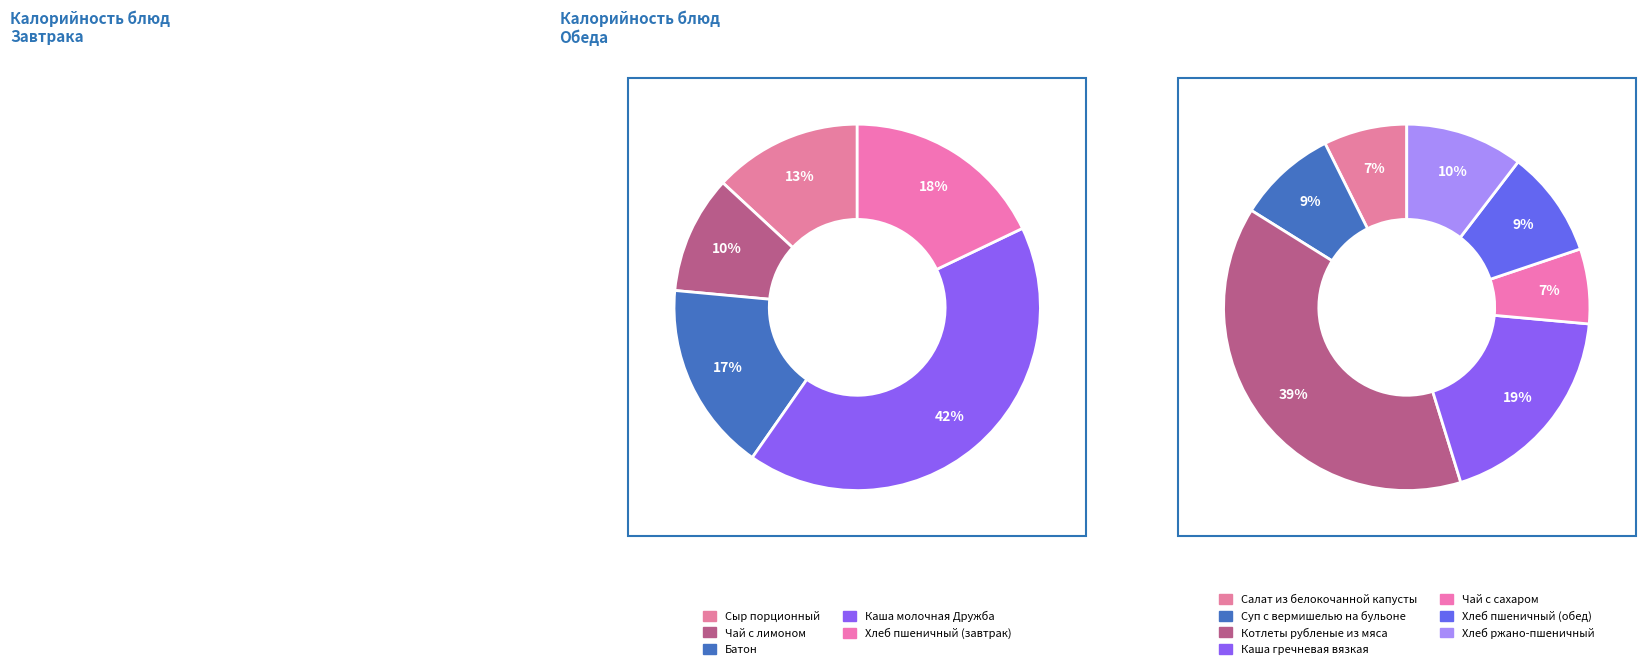

What portion of the pie excludes Чай с лимоном?

89.6%